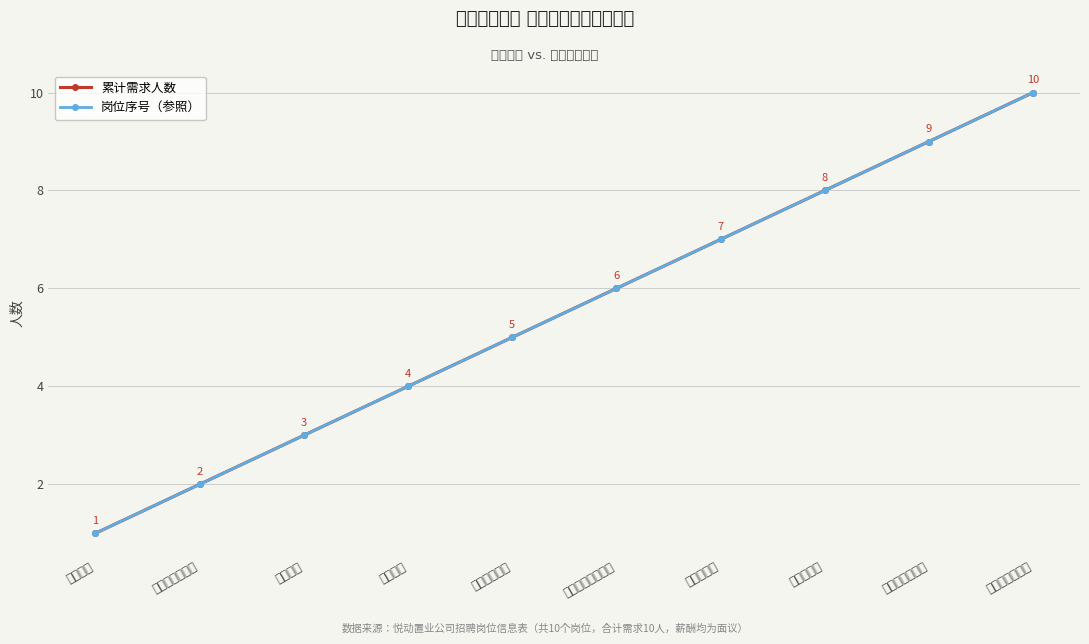

What is the label of the 5th point from the left?

运营管理专员